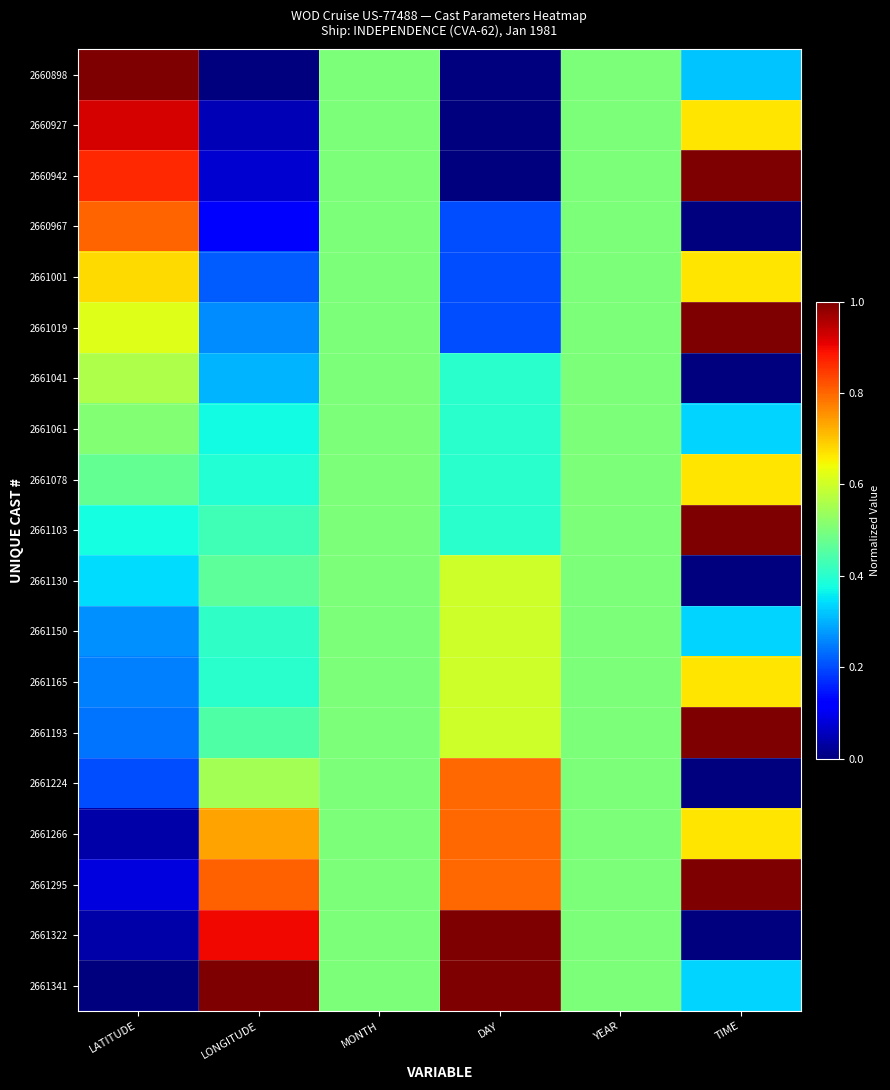

List the series in order of their peak value, highest first.

2660898, 2660942, 2661019, 2661103, 2661193, 2661295, 2661322, 2661341, 2660927, 2660967, 2661224, 2661266, 2661001, 2661078, 2661165, 2661130, 2661150, 2661041, 2661061